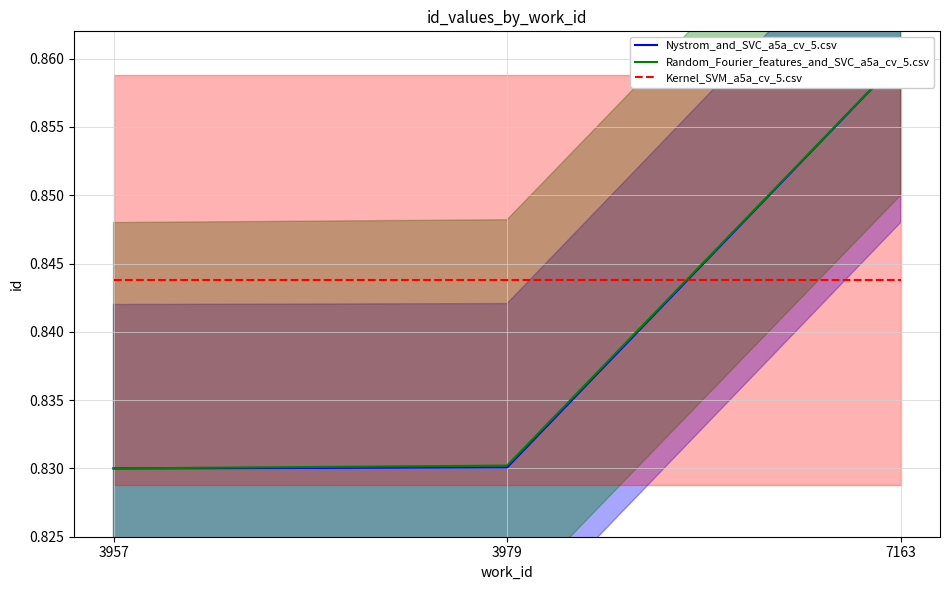

Reading left to right, extract all data points from this chart.

Nystrom_and_SVC_a5a_cv_5.csv: 0.8	0.8	0.9
Random_Fourier_features_and_SVC_a5a_cv_5.csv: 0.8	0.8	0.9
Kernel_SVM_a5a_cv_5.csv: 0.8	0.8	0.8